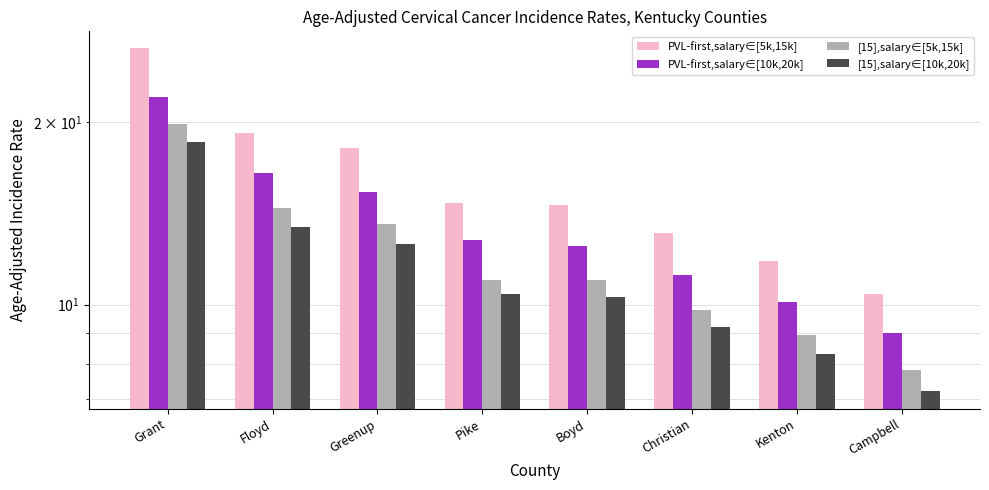

Rank the categories by PVL-first,salary∈[10k,20k] value from highest to lowest.

Grant, Floyd, Greenup, Pike, Boyd, Christian, Kenton, Campbell